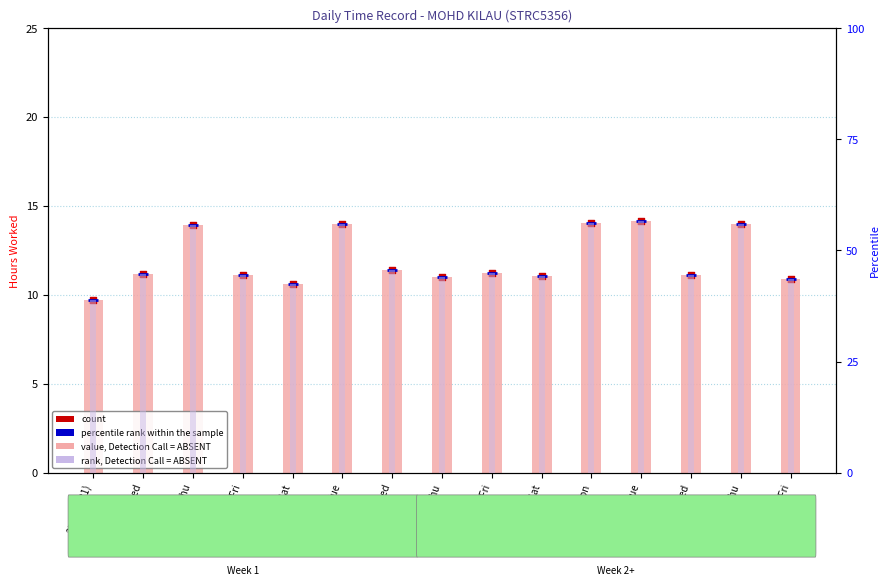

Which series has the largest total across all categories?

rank, Detection Call = ABSENT